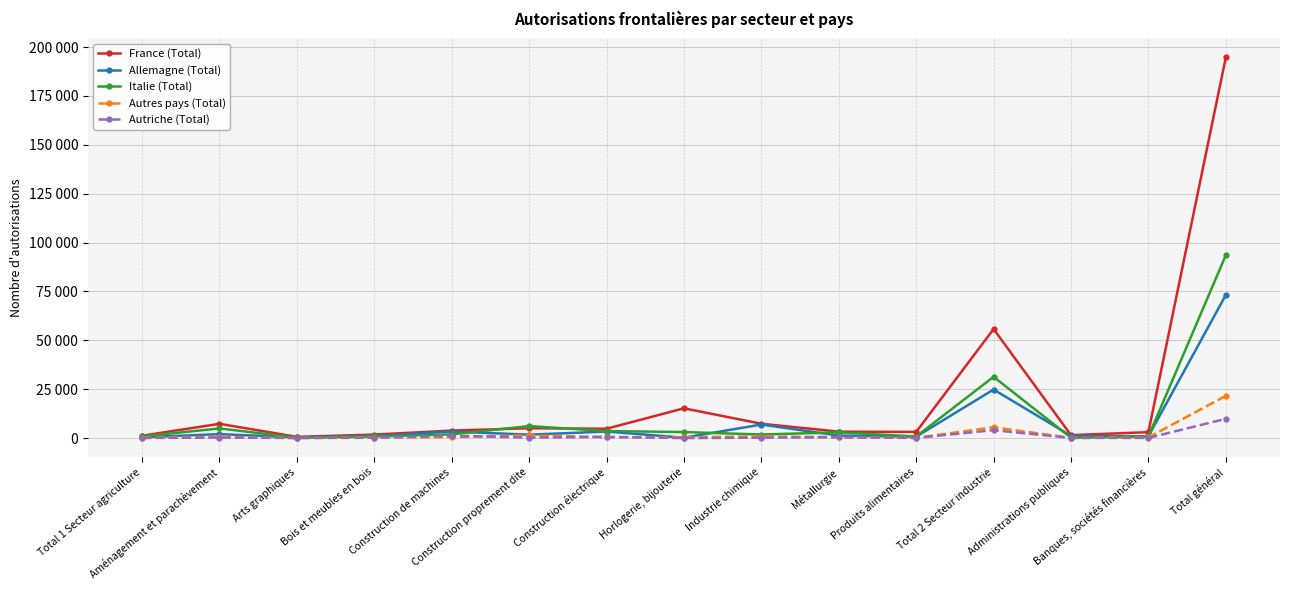

Where is the first local minimum for Italie (Total)?

Arts graphiques